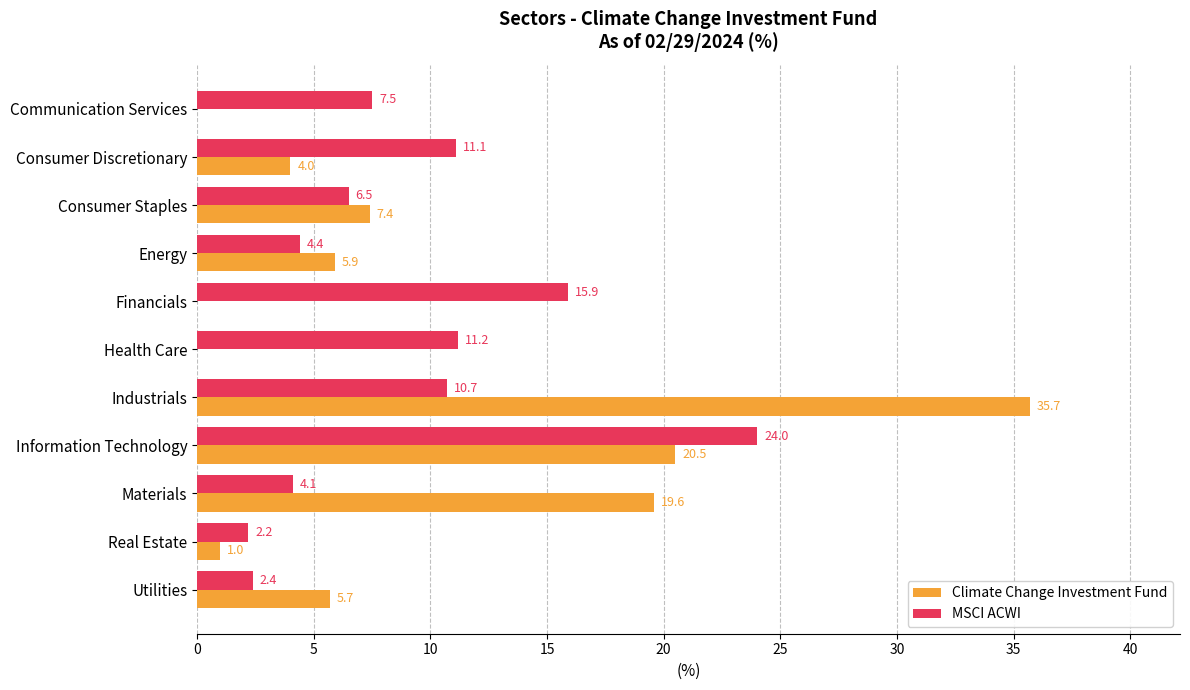

Which series has the largest range (max minus min)?

Climate Change Investment Fund